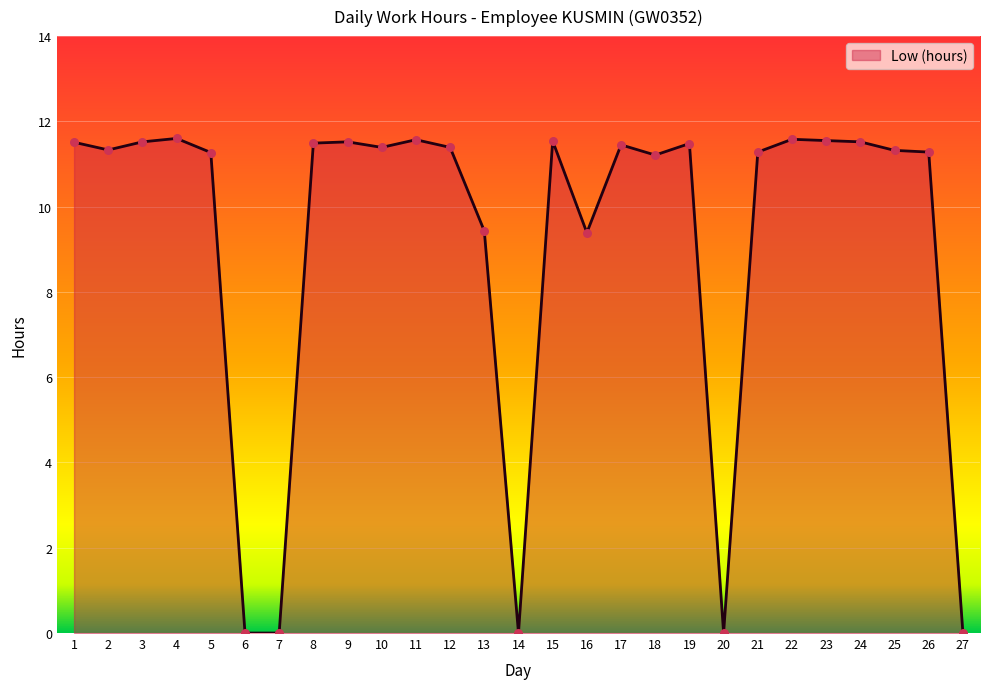

What is the change in value from 5 to 16?

-1.9